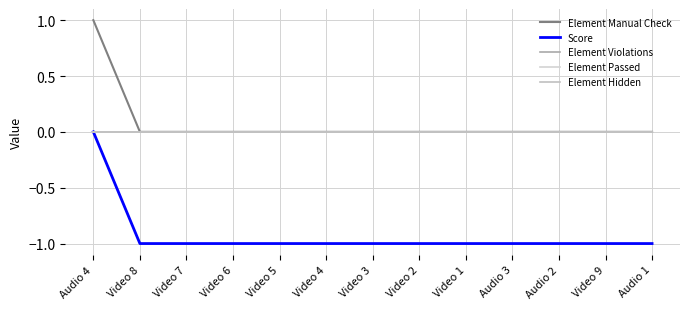

True or false: Element Hidden and Element Violations cross at least once.

False